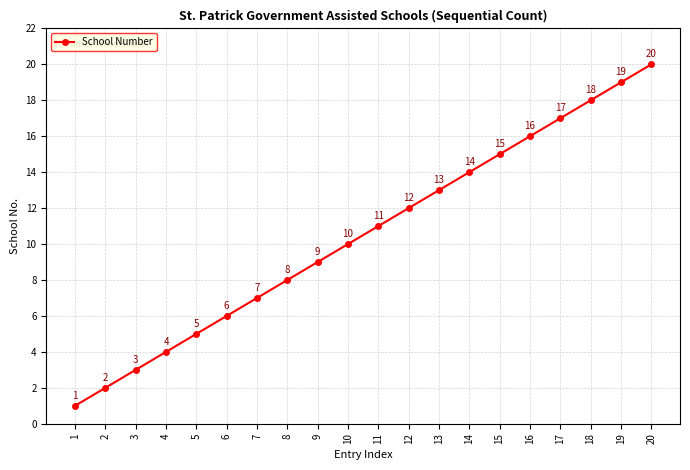

Rank the categories by value from highest to lowest.

20, 19, 18, 17, 16, 15, 14, 13, 12, 11, 10, 9, 8, 7, 6, 5, 4, 3, 2, 1